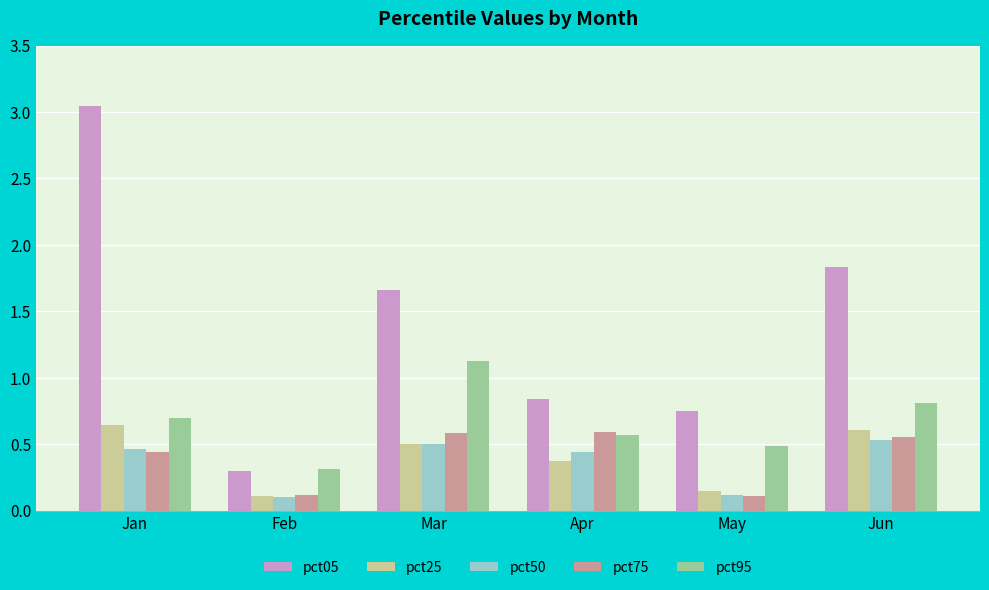

The value of pct75 at Jan is 0.1. True or false?

False